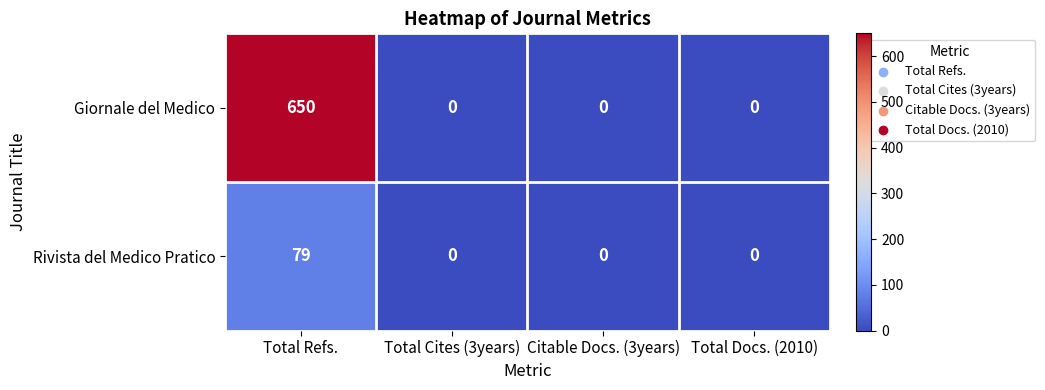

Which series has the largest range (max minus min)?

Giornale del Medico